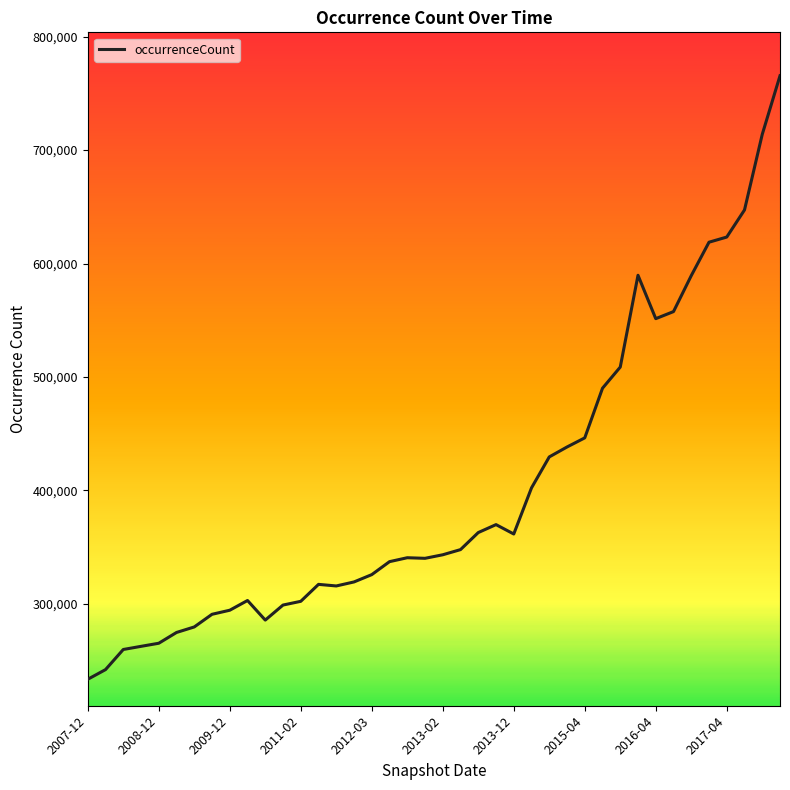

What is the average value?

401056